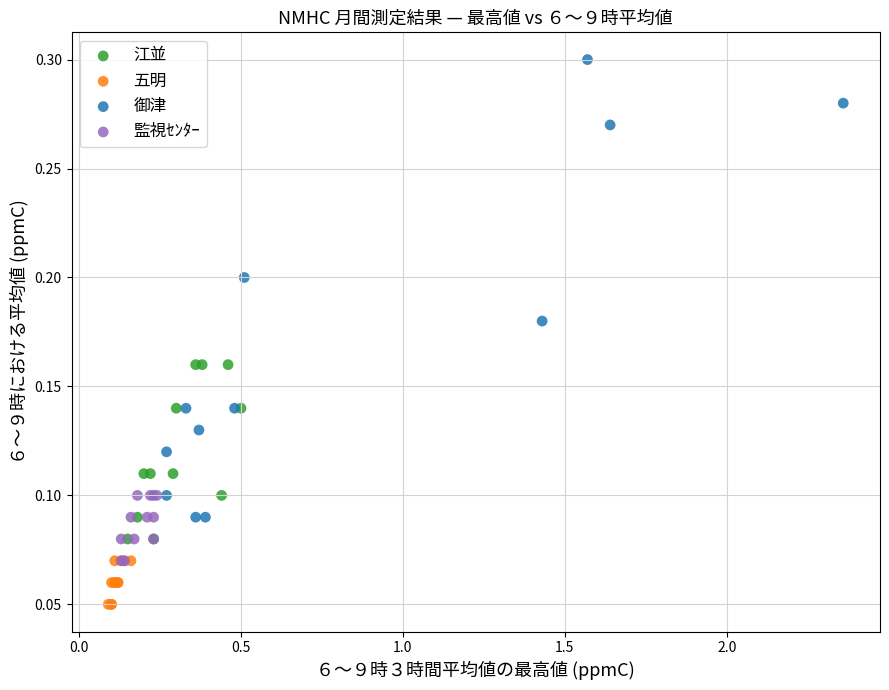

Which series has the largest Y range (max minus min)?

御津